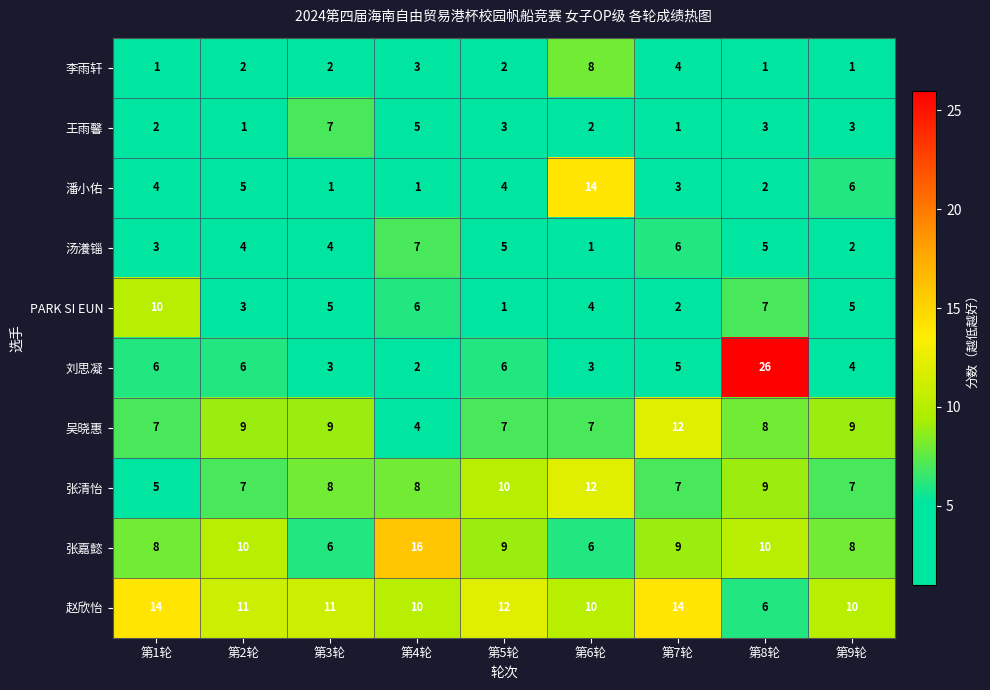

What is the spread (max minus min) of values at 第9轮?

9